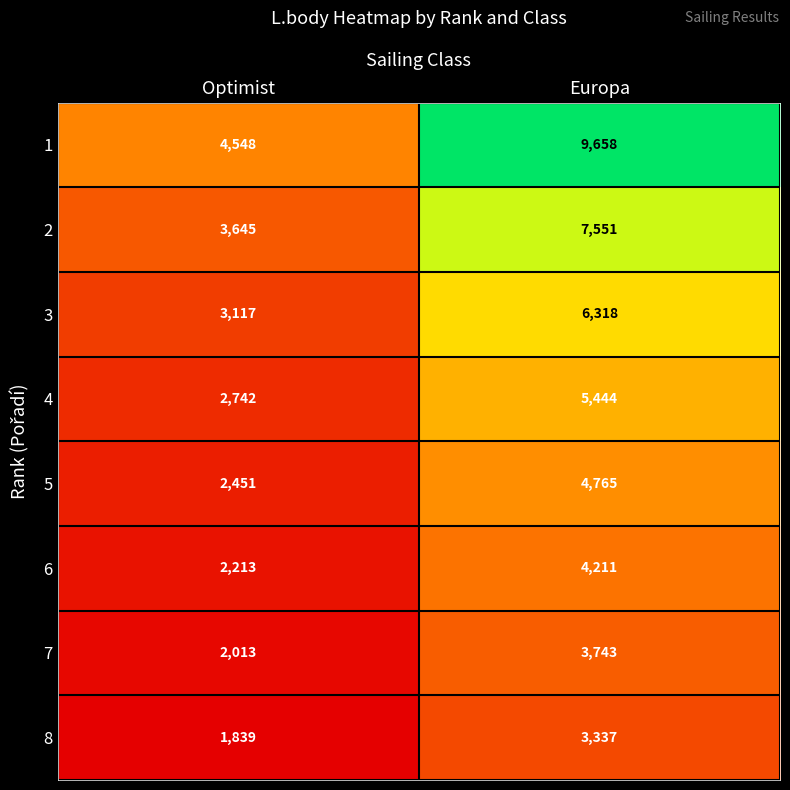

Reading left to right, transcribe all the data shown in this chart.

1: Optimist=4548	Europa=9658
2: Optimist=3645	Europa=7551
3: Optimist=3117	Europa=6318
4: Optimist=2742	Europa=5444
5: Optimist=2451	Europa=4765
6: Optimist=2213	Europa=4211
7: Optimist=2013	Europa=3743
8: Optimist=1839	Europa=3337